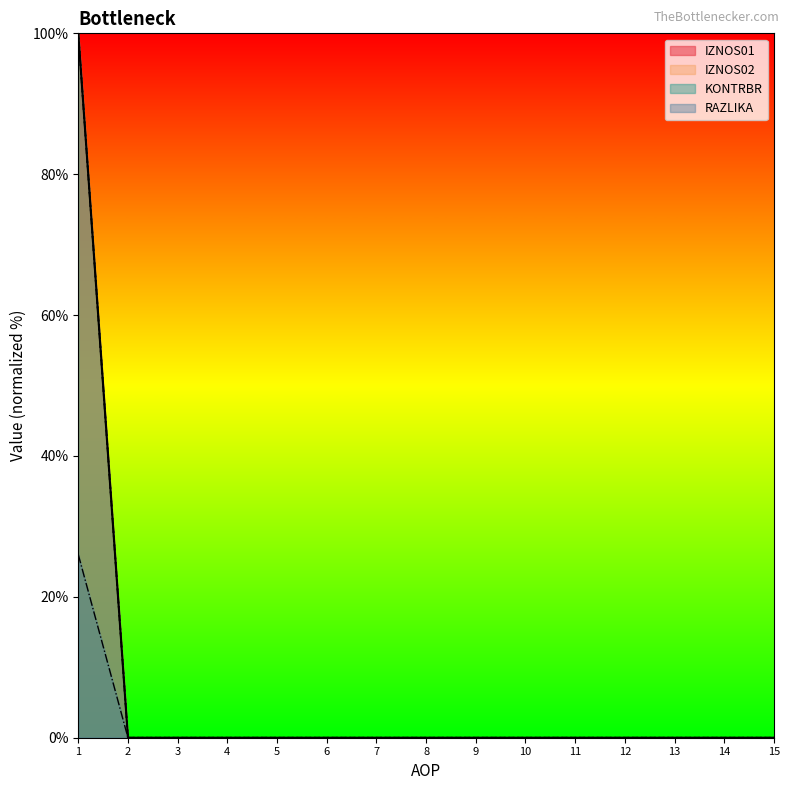

True or false: IZNOS01 and IZNOS02 cross at least once.

False